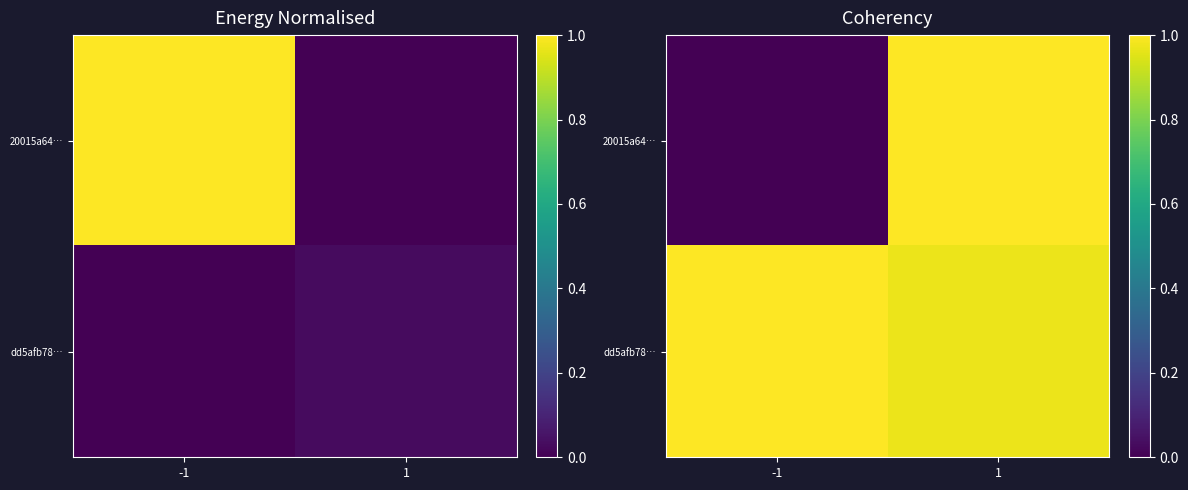

Which category has the lowest value across all series?

-1